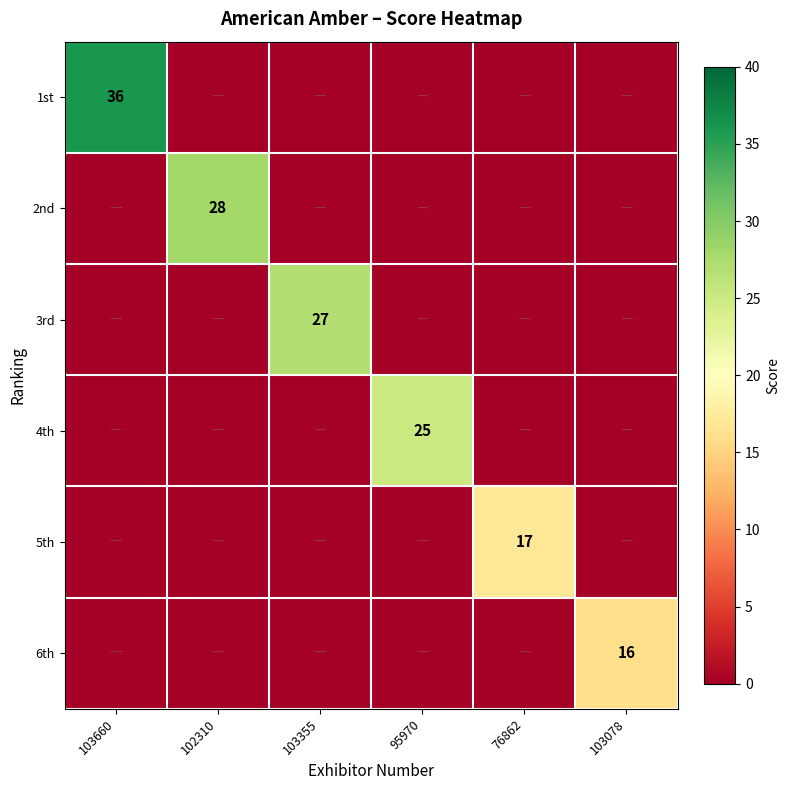

True or false: 3rd has a value of 27 at 103355.

True